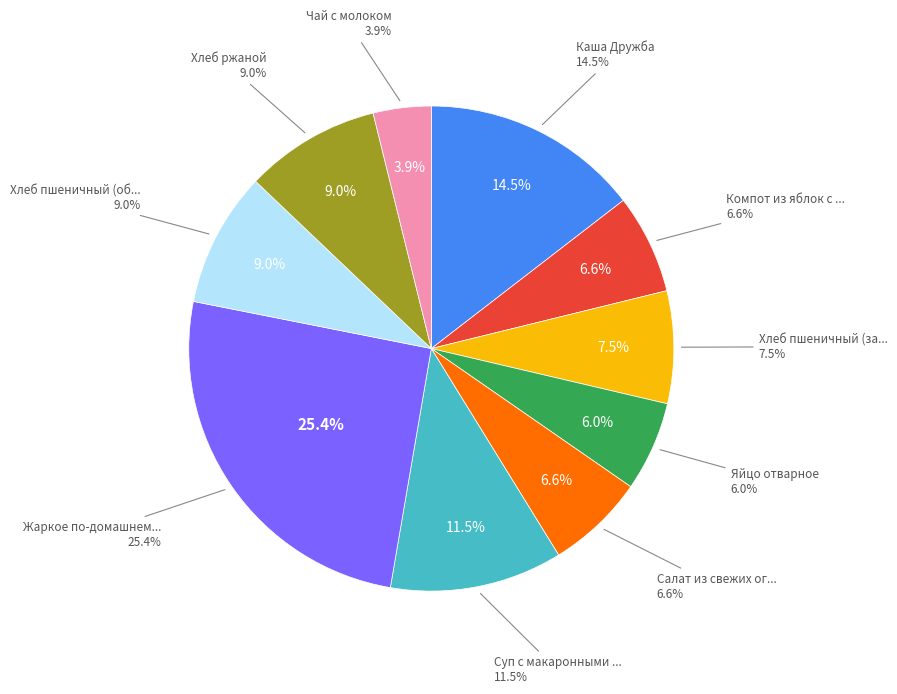

Is Яйцо отварное the majority of the pie?

No